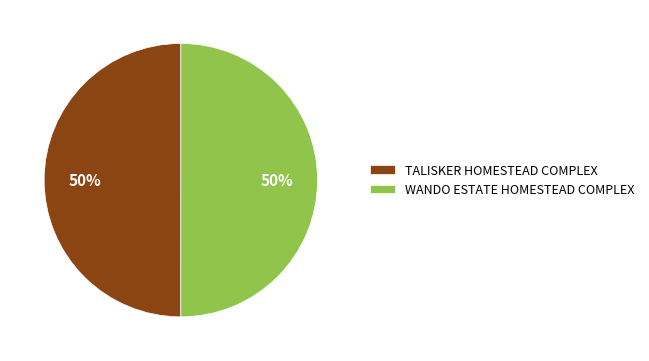

What is the ratio of the value at TALISKER HOMESTEAD COMPLEX to the value at WANDO ESTATE HOMESTEAD COMPLEX?

1.0